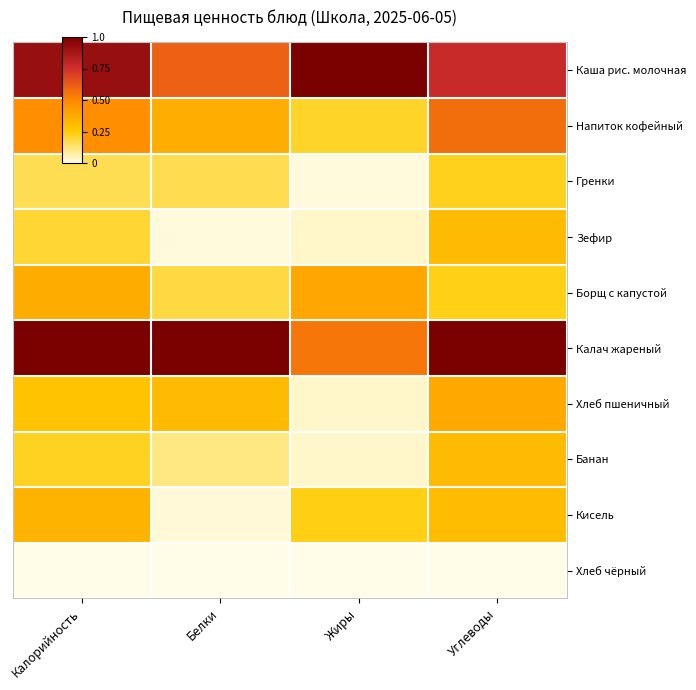

Reading right to left, list all the values displayed in this chart.

Каша рис. молочная: Углеводы=0.8	Жиры=1.0	Белки=0.6	Калорийность=0.9
Напиток кофейный: Углеводы=0.6	Жиры=0.2	Белки=0.4	Калорийность=0.5
Гренки: Углеводы=0.2	Жиры=0.0	Белки=0.2	Калорийность=0.2
Зефир: Углеводы=0.3	Жиры=0.0	Белки=0.0	Калорийность=0.2
Борщ с капустой: Углеводы=0.2	Жиры=0.4	Белки=0.2	Калорийность=0.4
Калач жареный: Углеводы=1.0	Жиры=0.5	Белки=1.0	Калорийность=1.0
Хлеб пшеничный: Углеводы=0.4	Жиры=0.0	Белки=0.3	Калорийность=0.3
Банан: Углеводы=0.3	Жиры=0.0	Белки=0.1	Калорийность=0.2
Кисель: Углеводы=0.3	Жиры=0.2	Белки=0.0	Калорийность=0.3
Хлеб чёрный: Углеводы=0.0	Жиры=0.0	Белки=0.0	Калорийность=0.0